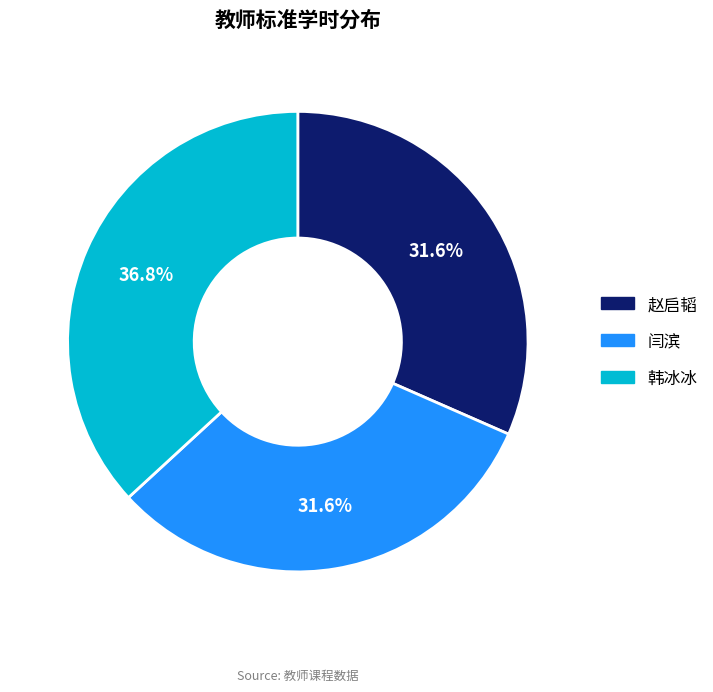

What is the largest slice in the pie chart?

韩冰冰